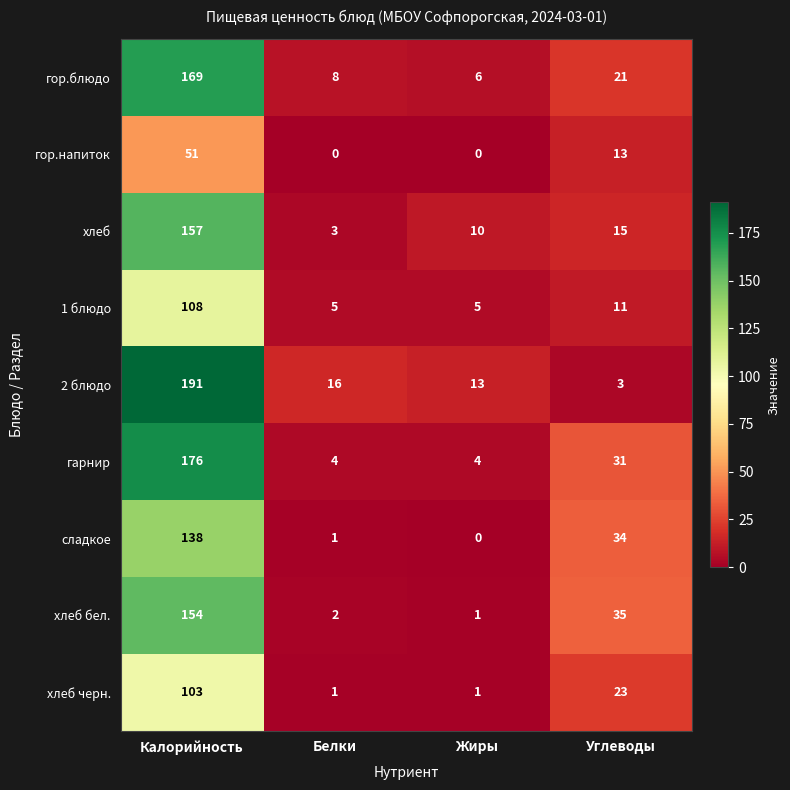

Count the number of categories in the chart.

4